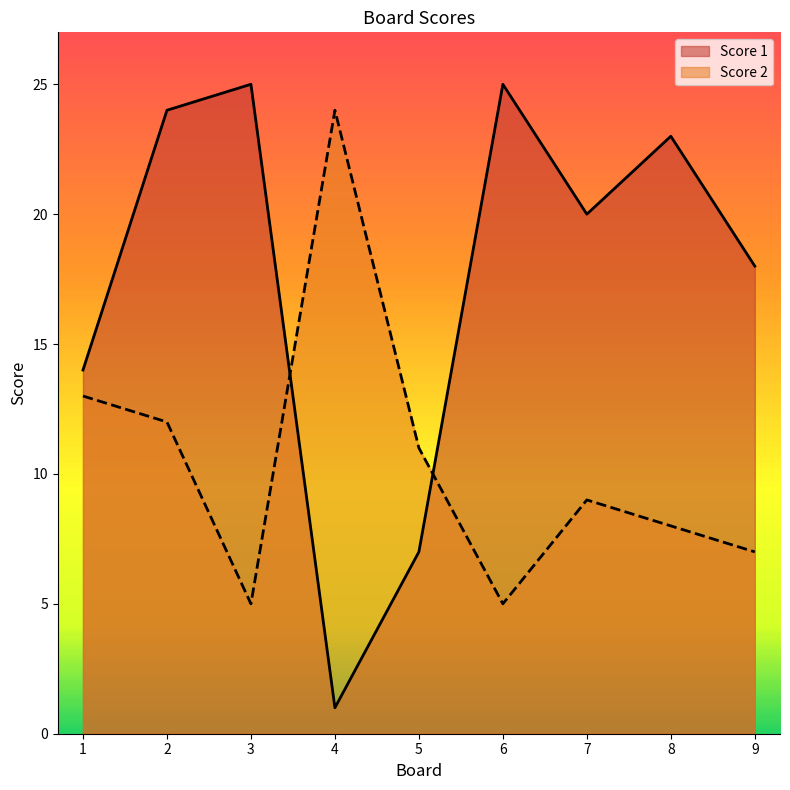

What are all the series names shown in the legend?

Score 1, Score 2